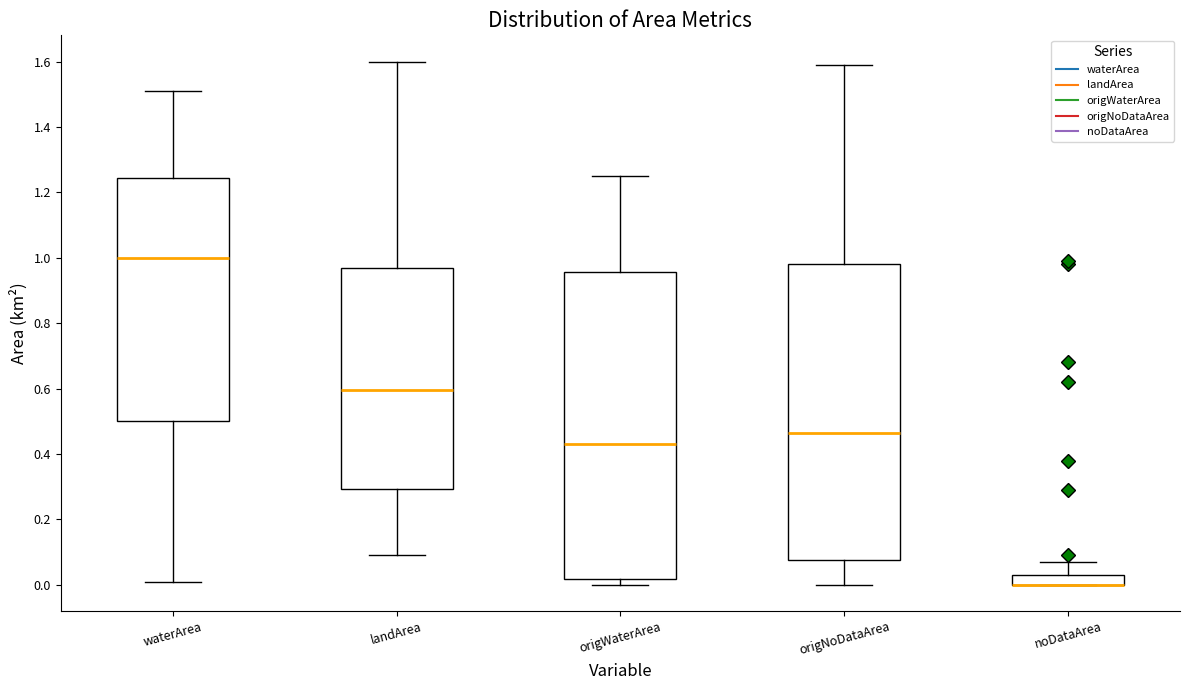

Where does the median line of the box for landArea sit on the y-axis? The values are not printed on the chart, so give them approximately, as read against the axis.

0.60